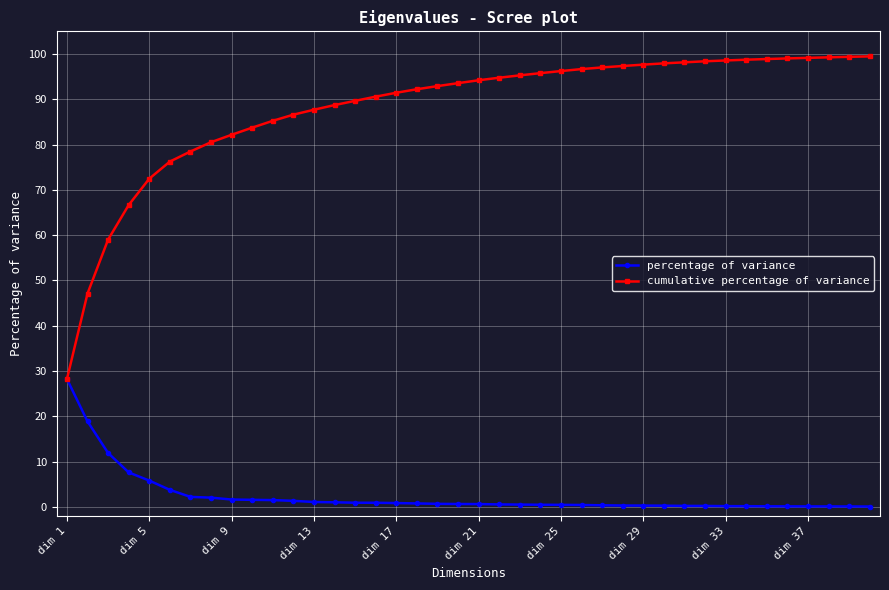

Which series has the largest total across all categories?

cumulative percentage of variance